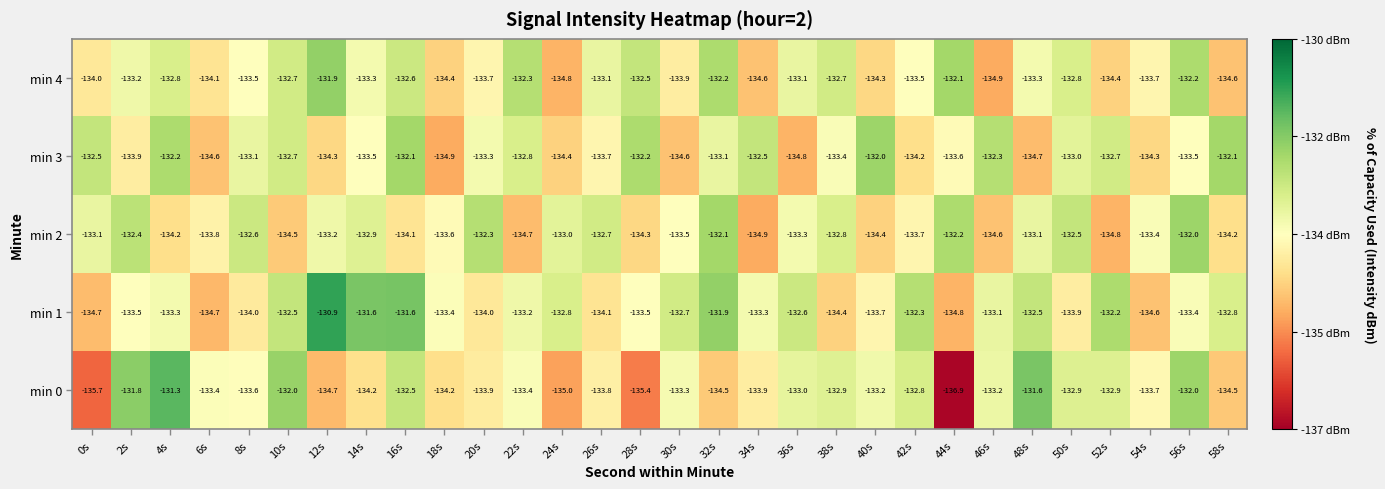

Which series has the largest total across all categories?

min 1